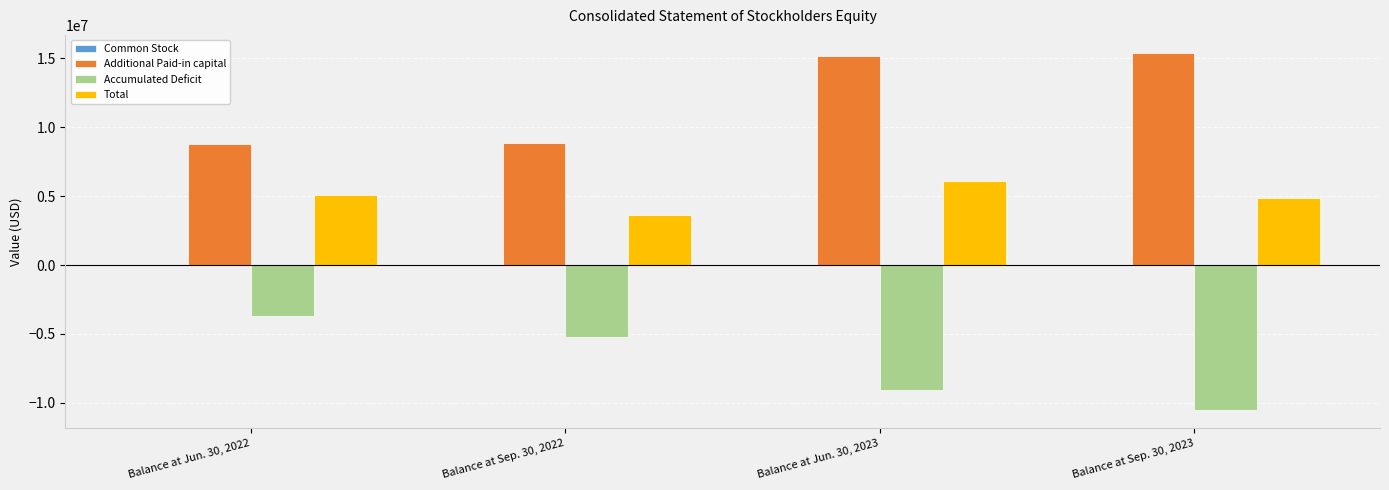

What is the sum of all Total values?

19714782